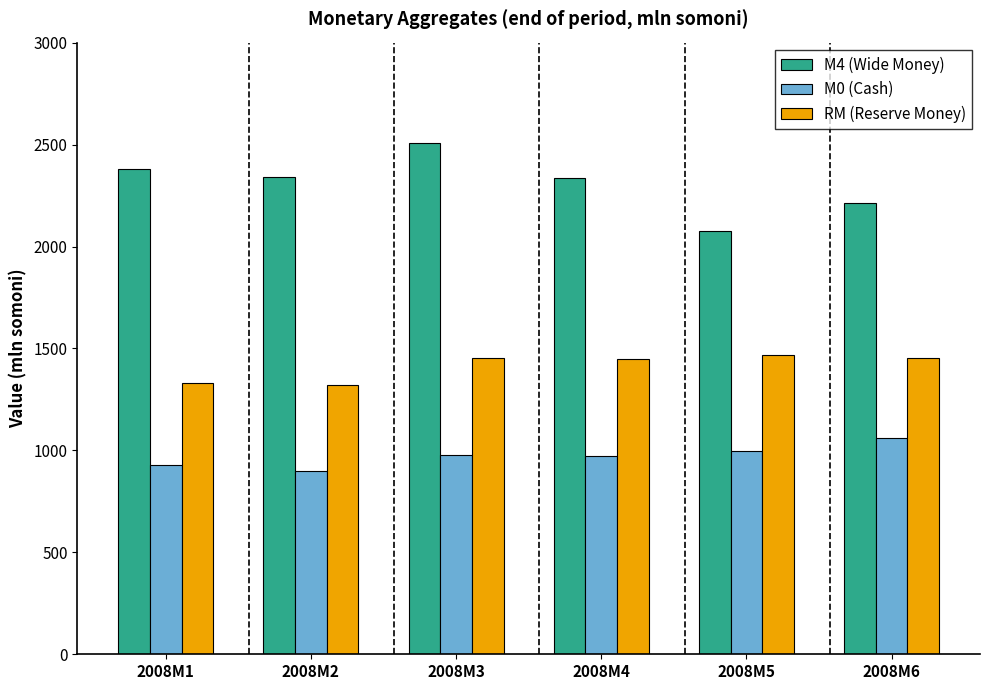

What is the sum of the M4 (Wide Money) values at 2008M4 and 2008M6?

4550.1